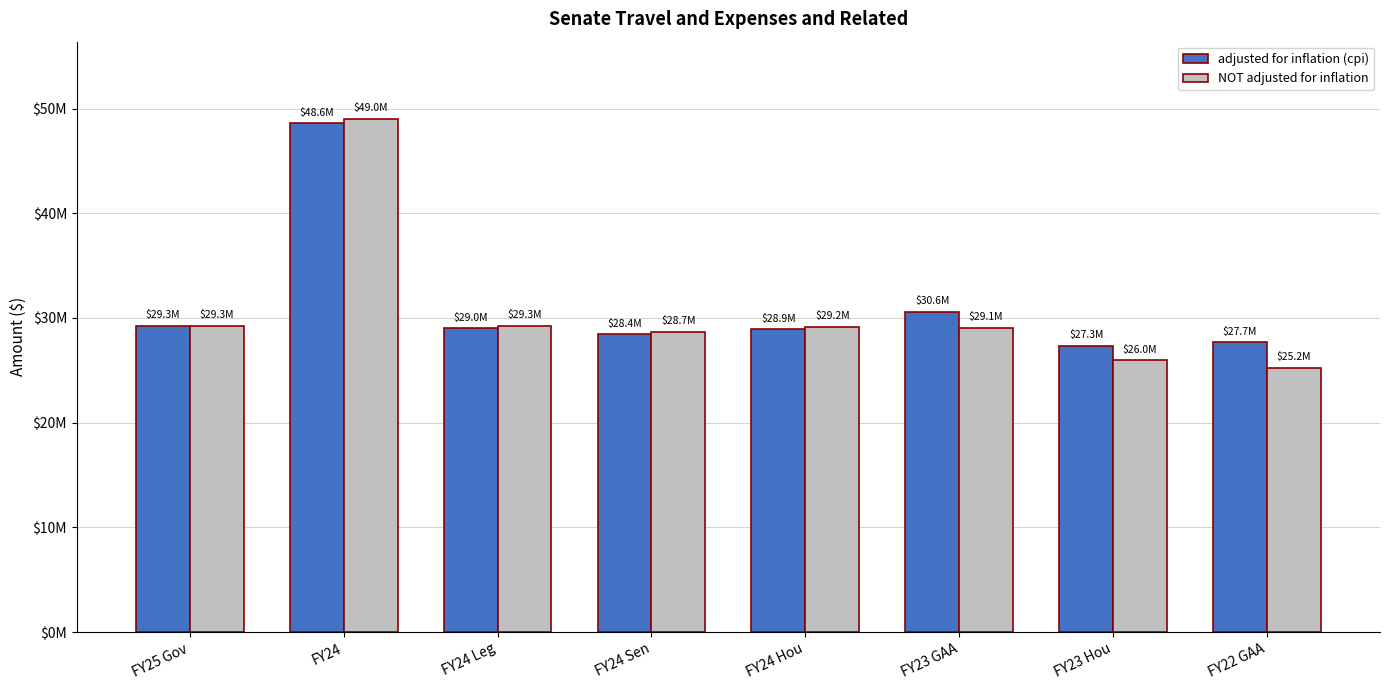

Are the bars horizontal?

No